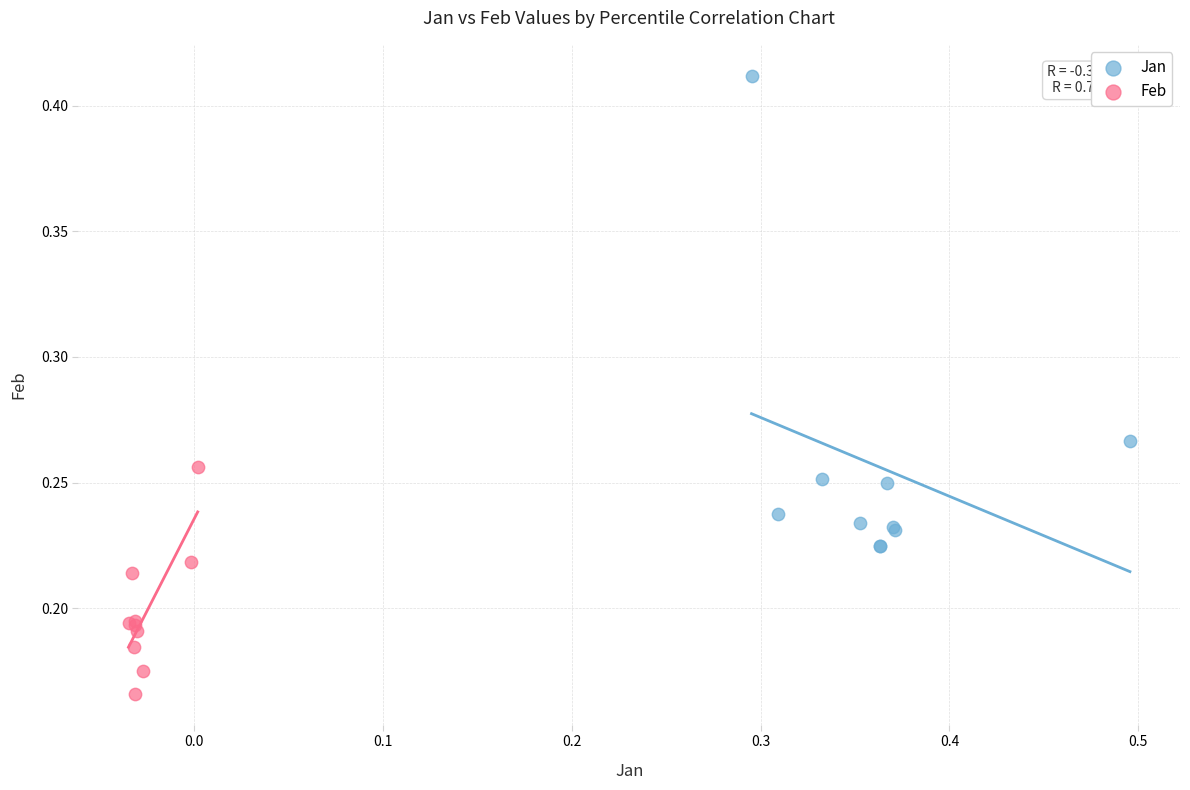

Which series contains the highest Y value?

Jan